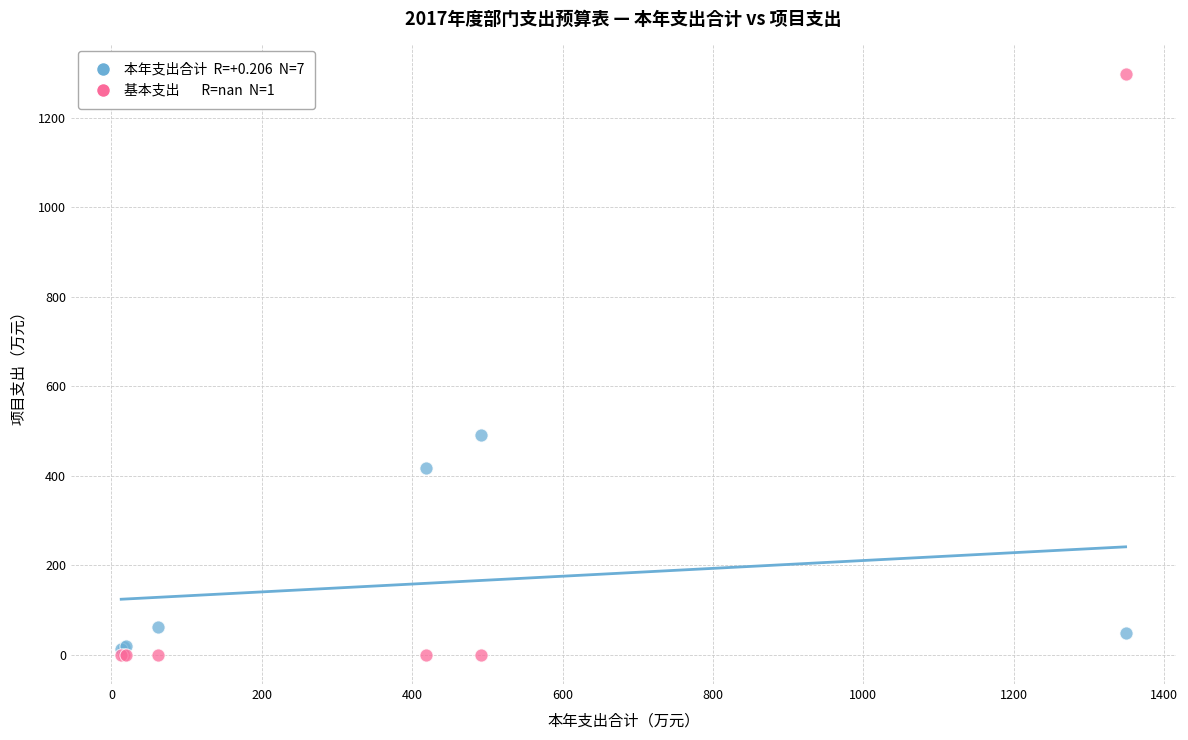

Across all series, what Y value is closest to 649?

491.7